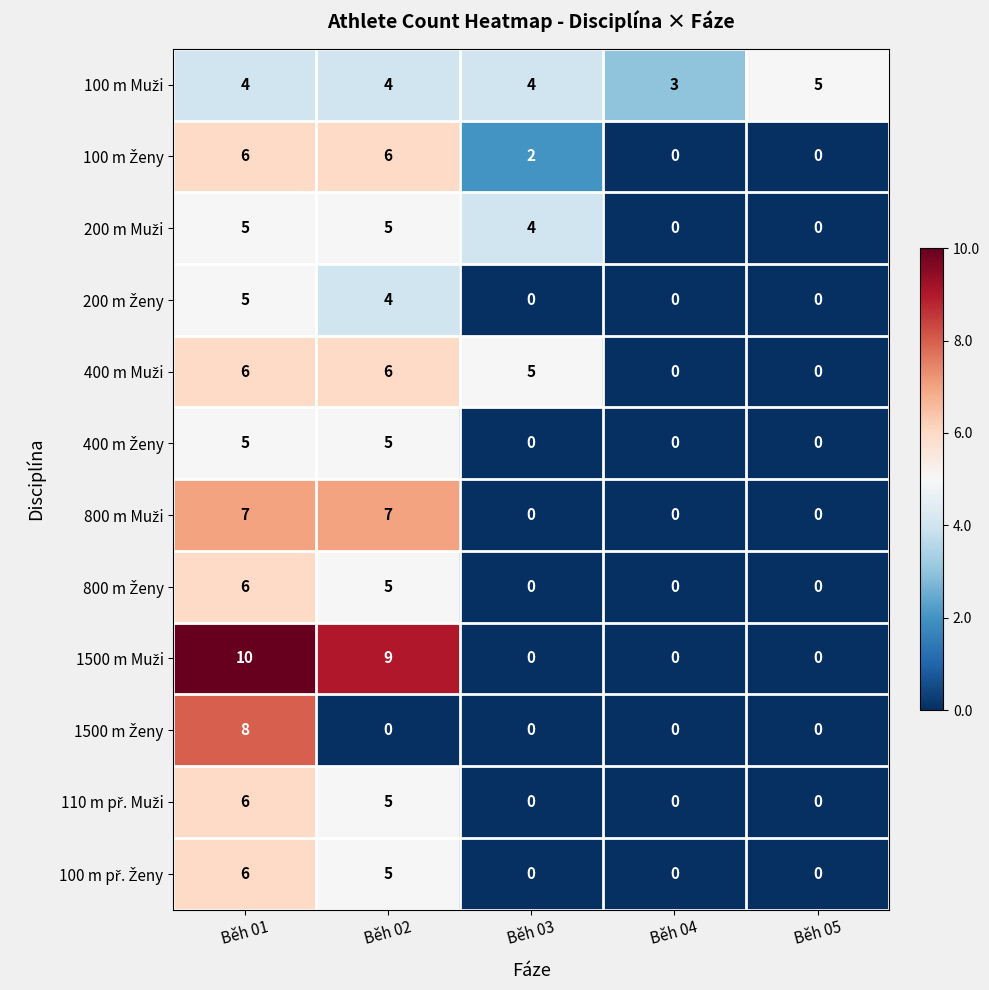

What is the difference between the highest and lowest values at Běh 02?

9